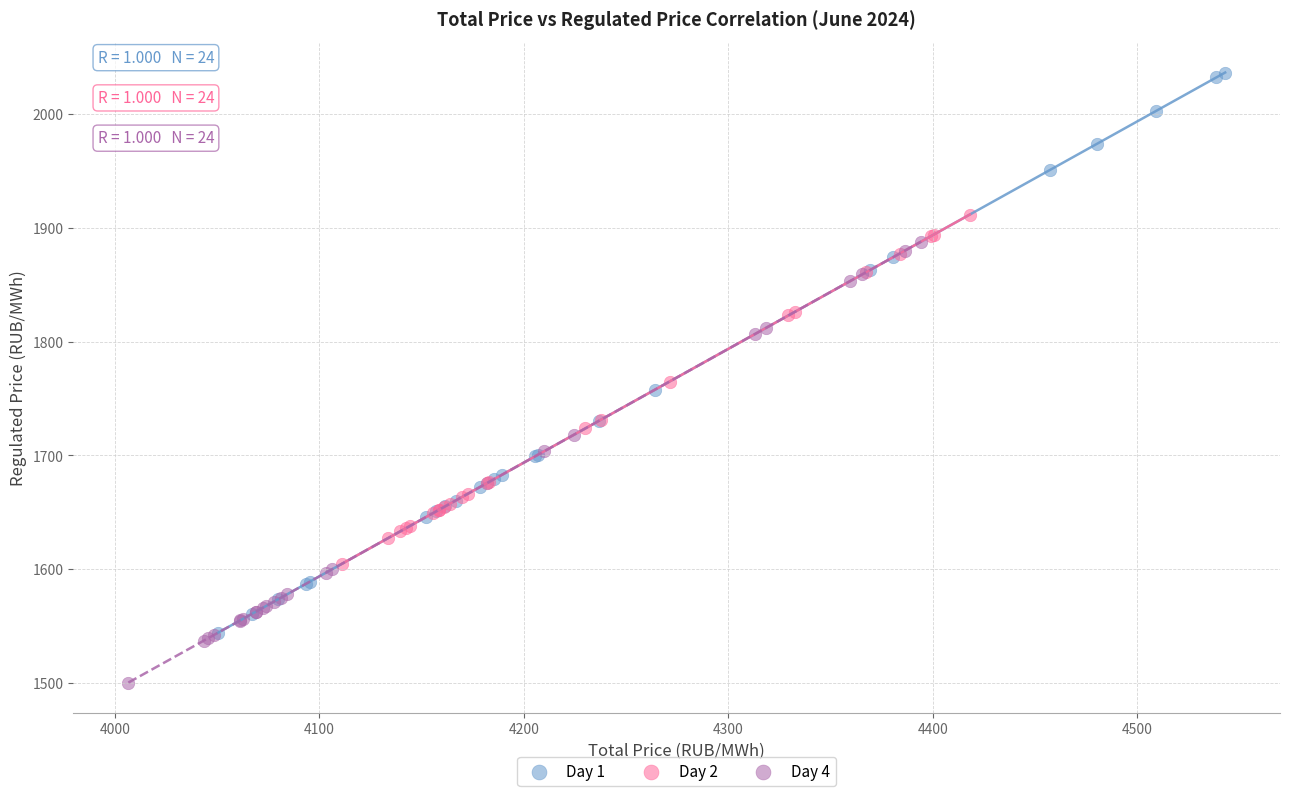

Which series contains the highest Y value?

Day 1